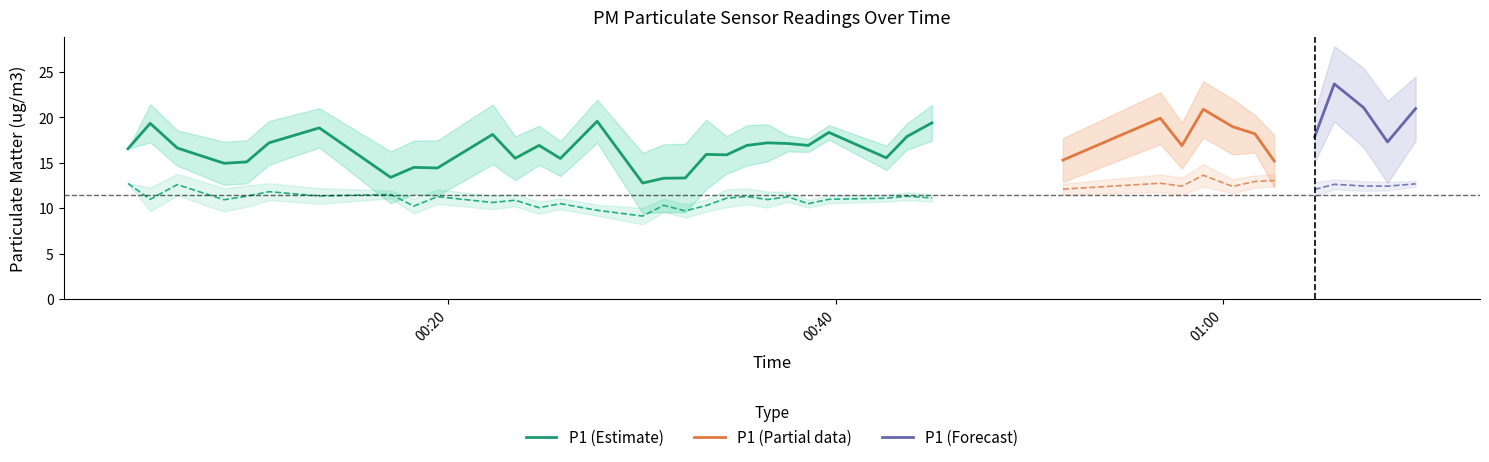

Which series has the largest total across all categories?

P1